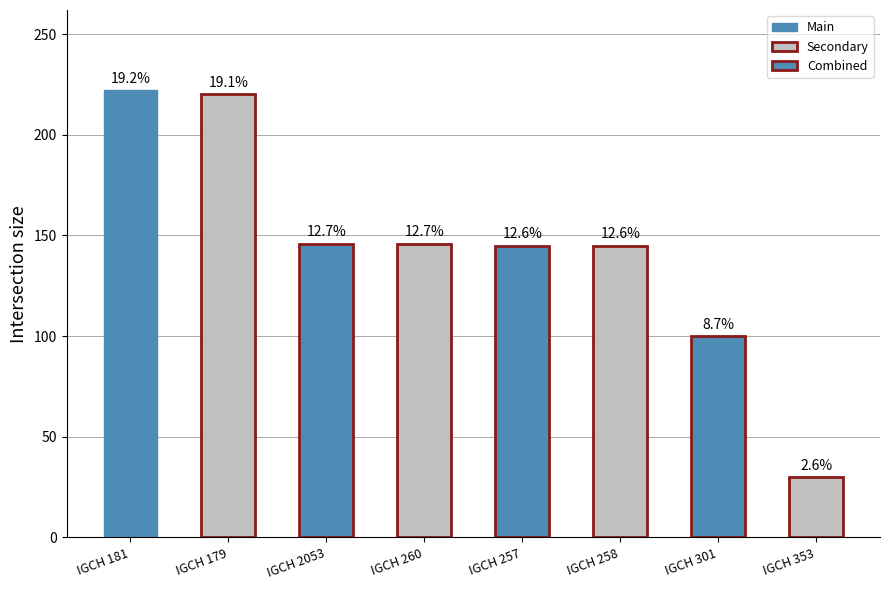

What is the average value?

144